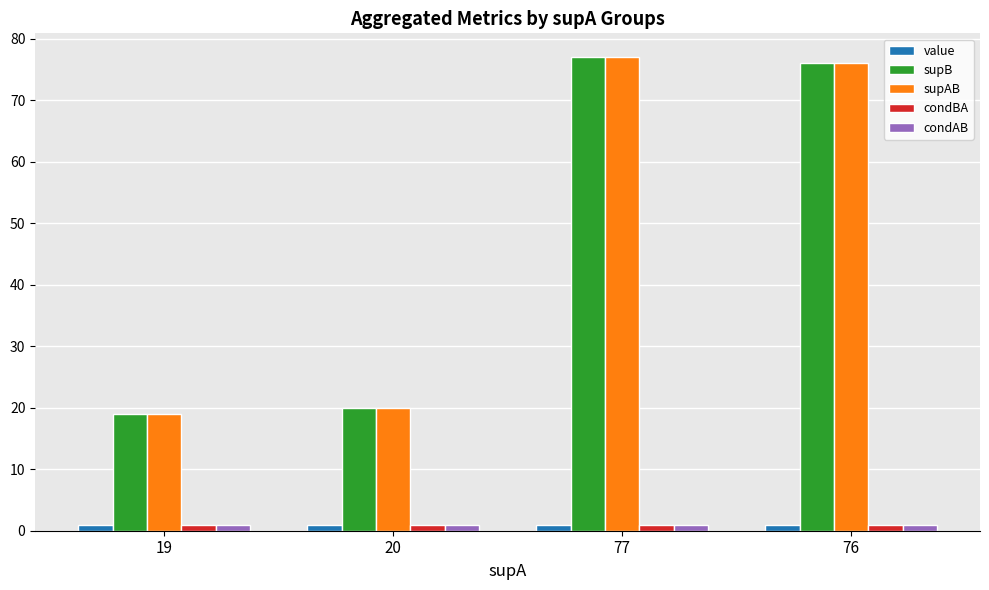

Reading left to right, transcribe all the data shown in this chart.

value: 1.0	1.0	1.0	1.0
supB: 19.0	20.0	77.0	76.0
supAB: 19.0	20.0	77.0	76.0
condBA: 1.0	1.0	1.0	1.0
condAB: 1.0	1.0	1.0	1.0